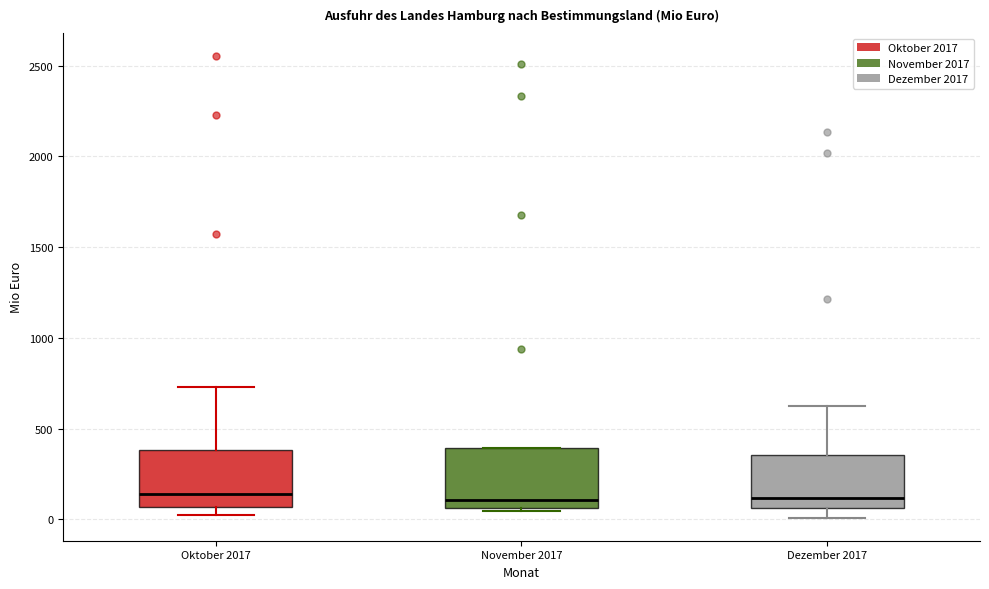

Reading left to right, read every box against the y-axis: the position of its median line, the range the box covers, and the ends of its whiskers. The values are not printed on the chart, so give them approximately, as read against the axis.

Oktober 2017: median 150, box 50 to 400, whiskers 50 (just below the box's lower edge) to 750
November 2017: median 100, box 50 to 400, whiskers 50 (just below the box's lower edge) to 400
Dezember 2017: median 100, box 50 to 350, whiskers 0 to 600